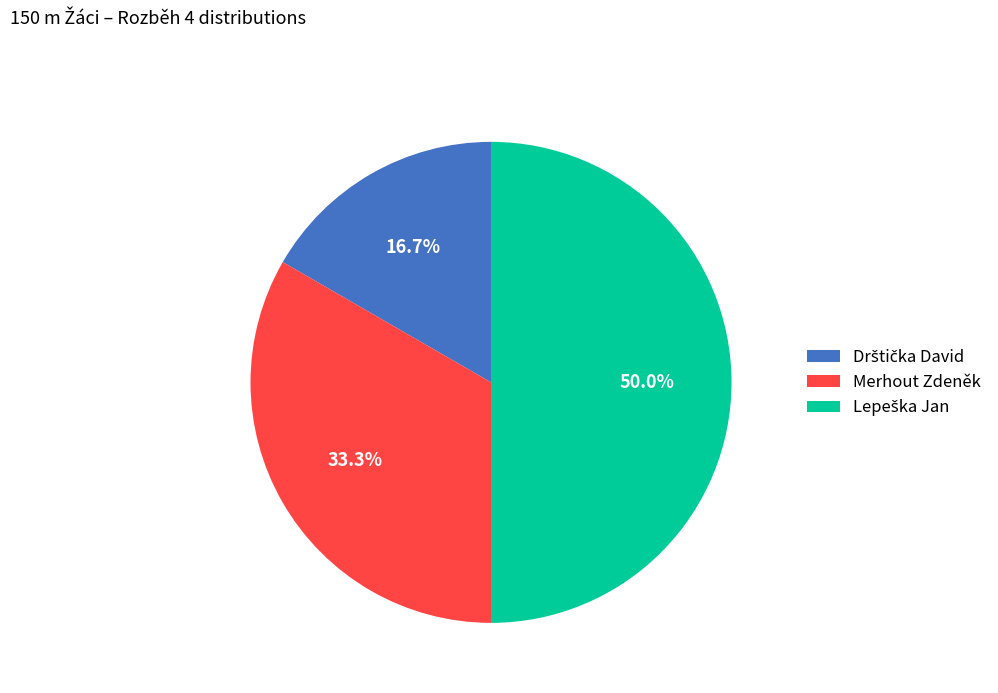

Does Merhout Zdeněk represent more than half of the total?

No